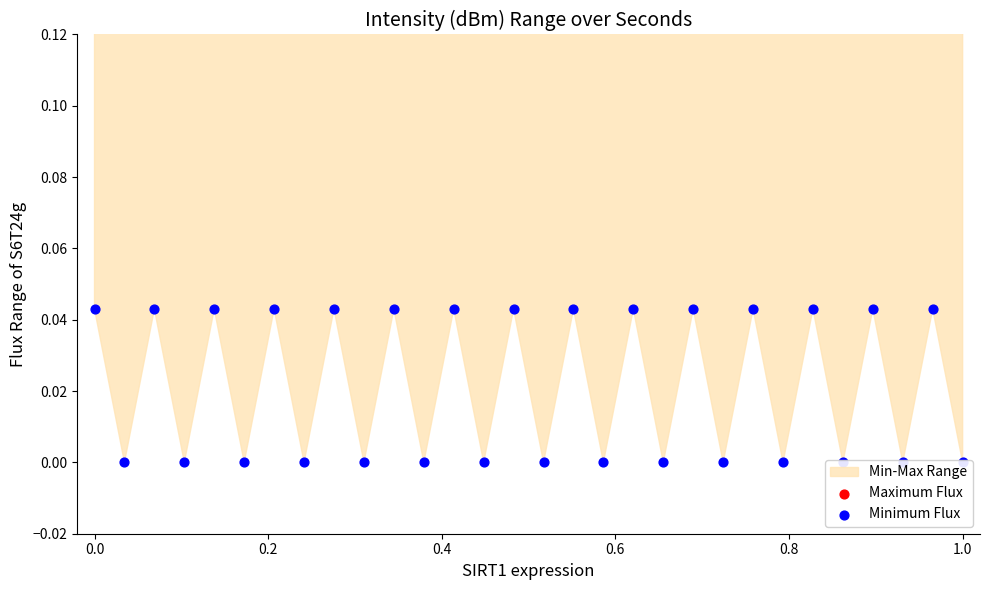

Which series contains the lowest Y value?

Minimum Flux